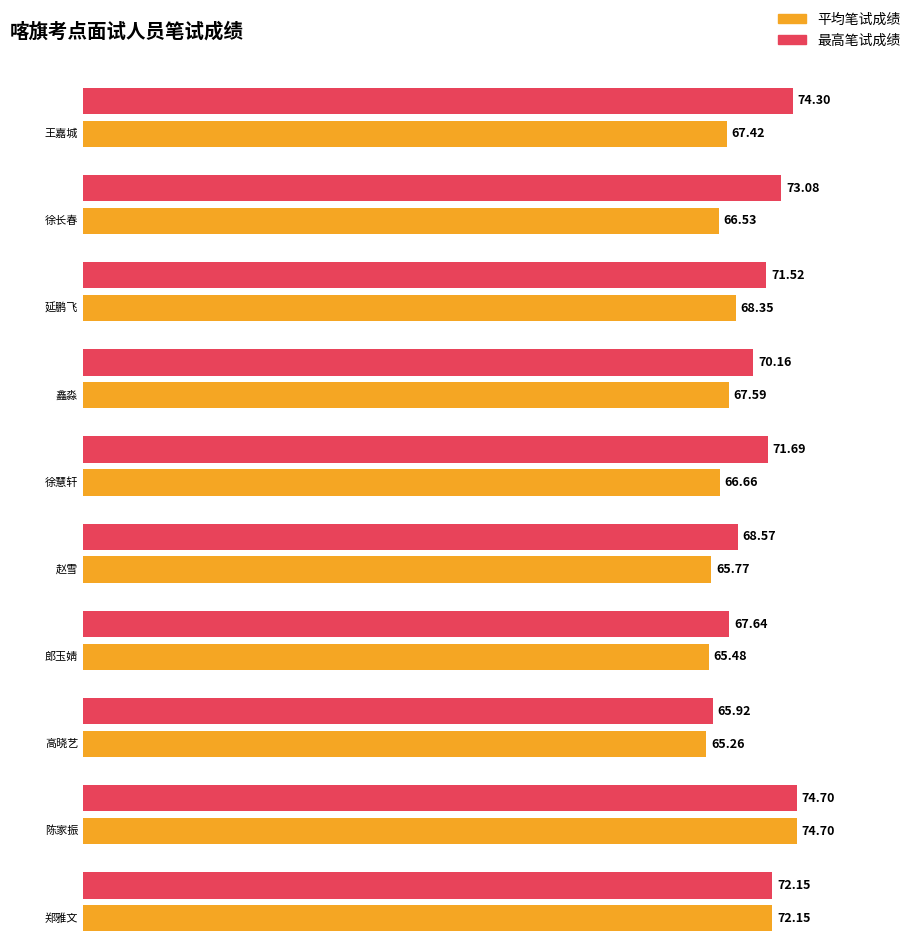

At which label does 平均笔试成绩 first exceed 65?

王嘉城